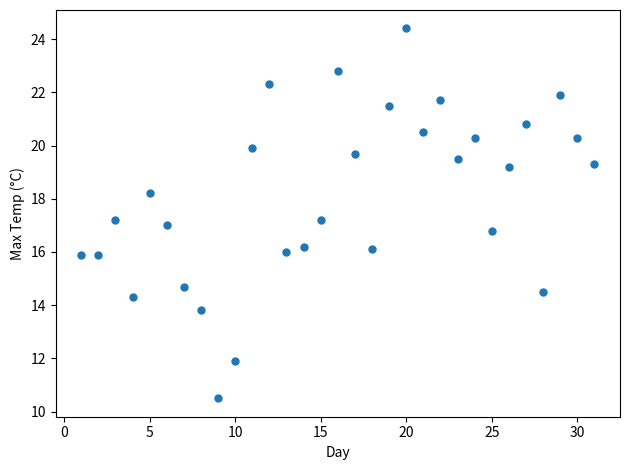

What is the range of X values (max minus min)?

30.0